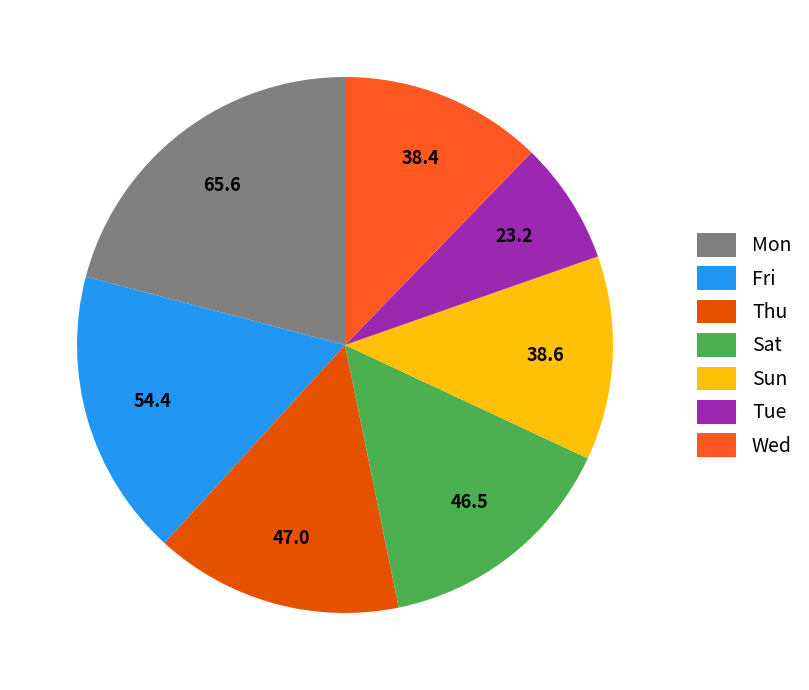

Is the sum of Tue and Wed greater than half?

No